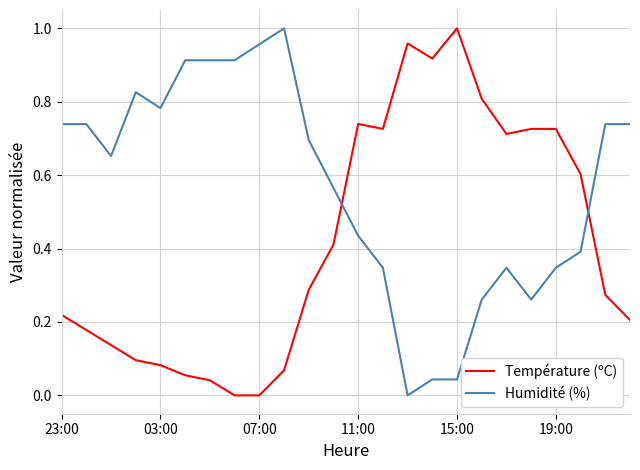

Rank the series by their average value, from lowest to highest.

Température (ºC), Humidité (%)